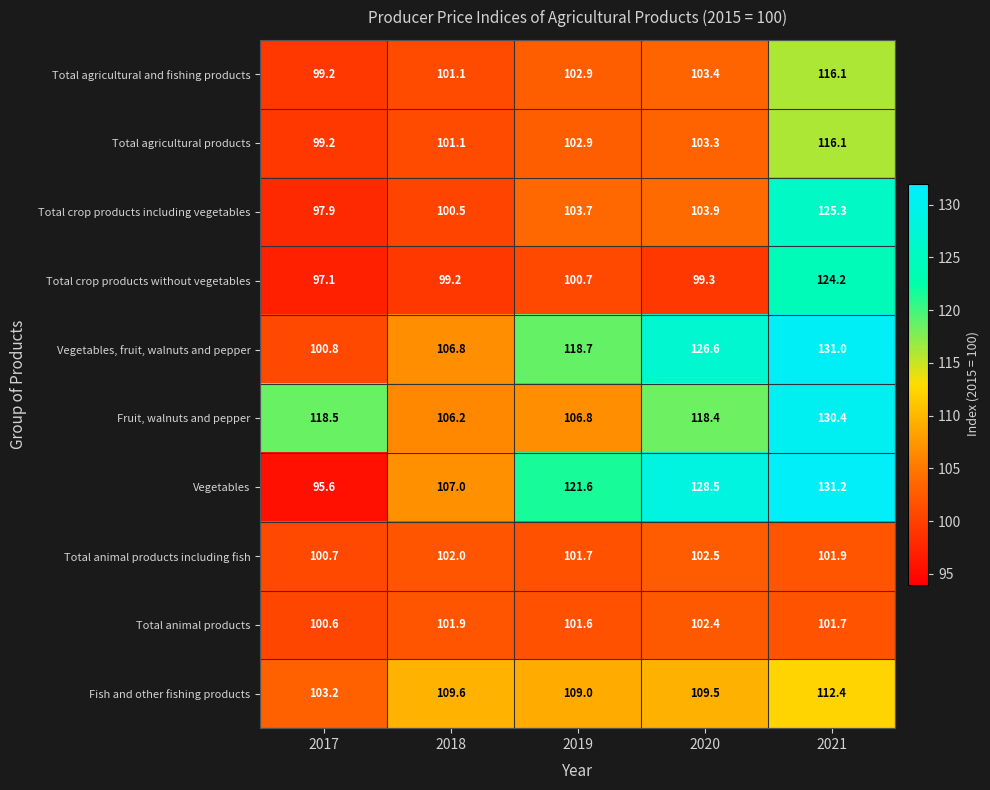

At which label does Vegetables first exceed 121?

2019